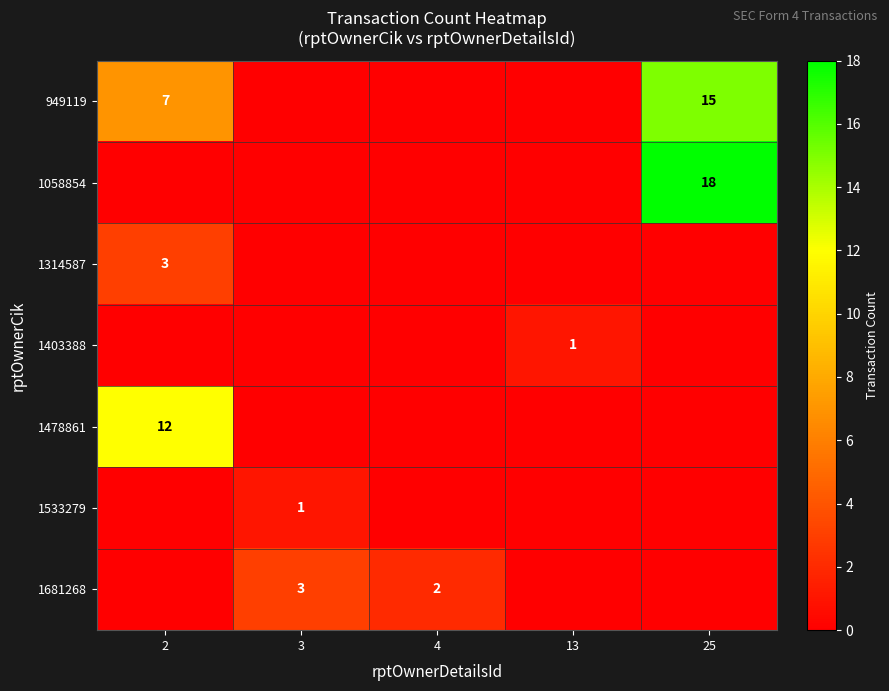

Between 13 and 25, which is larger?

25